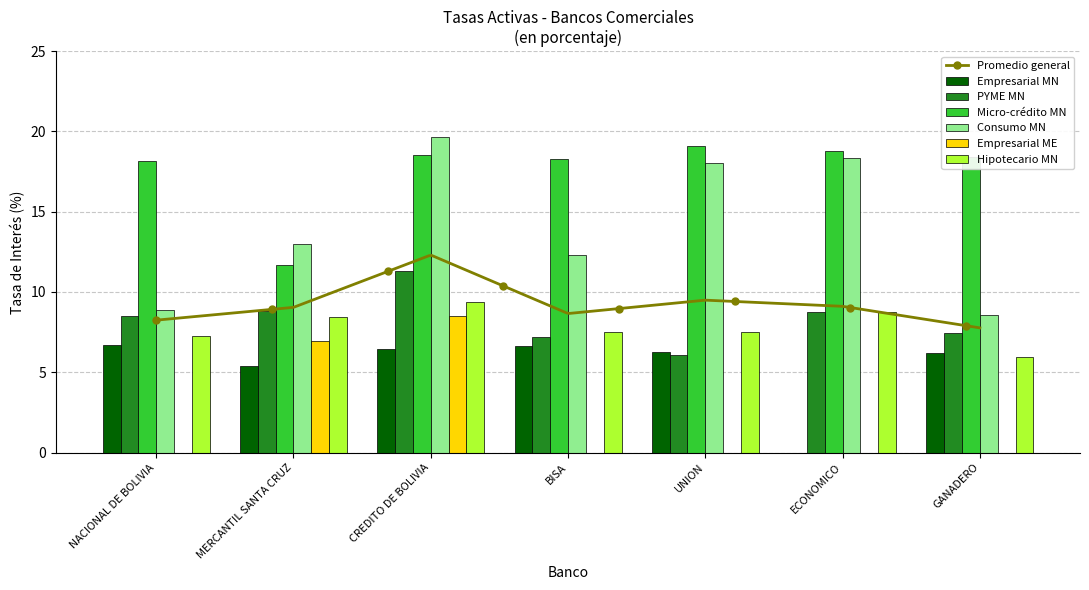

The value of PYME MN at CREDITO DE BOLIVIA is 19.2. True or false?

False